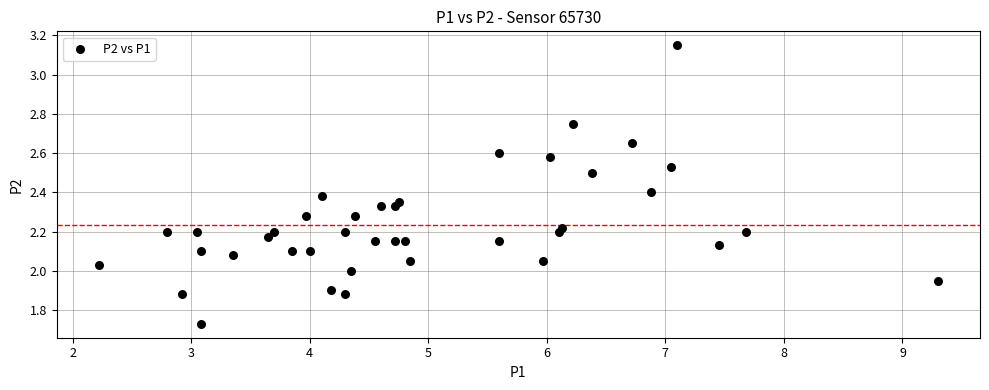

What is the range of Y values (max minus min)?

1.4